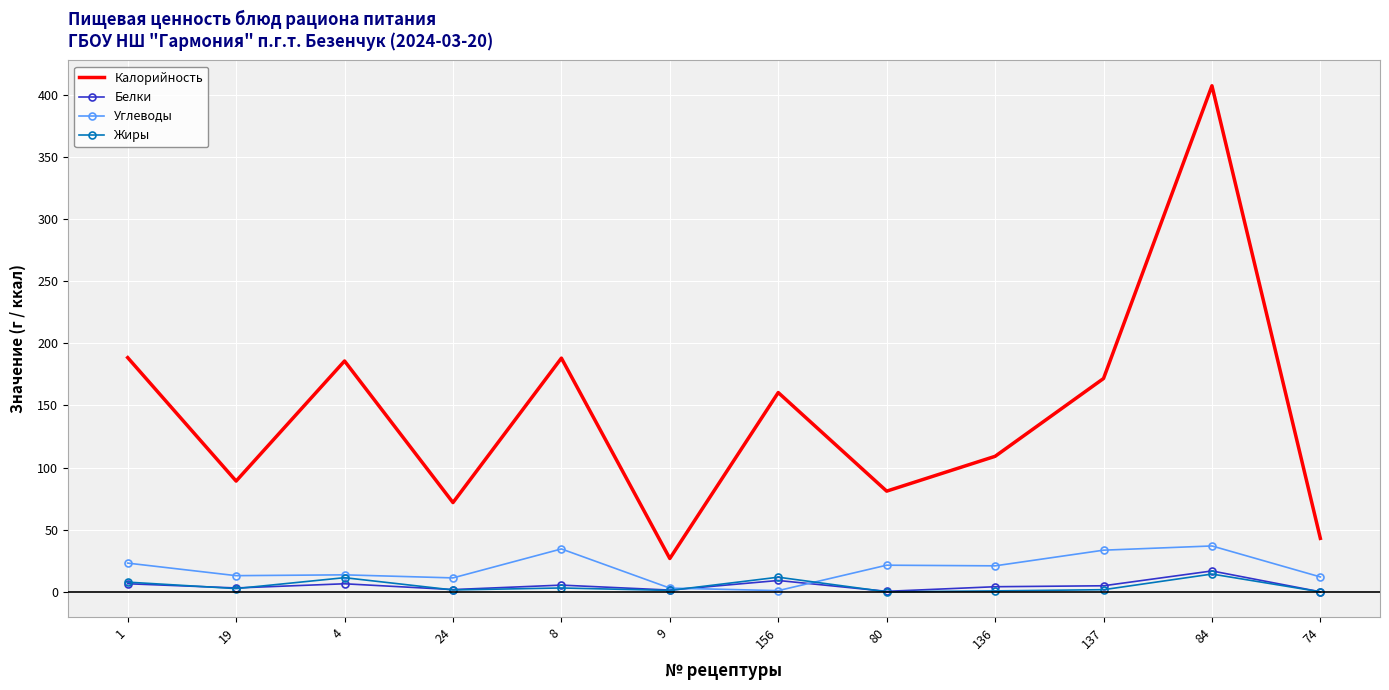

Which series has the largest total across all categories?

Калорийность